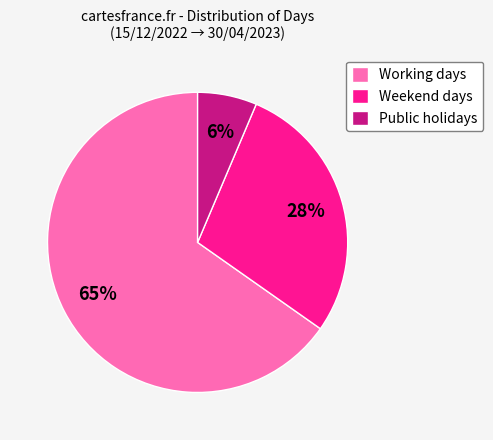

Rank the categories by value from lowest to highest.

Public holidays, Weekend days, Working days